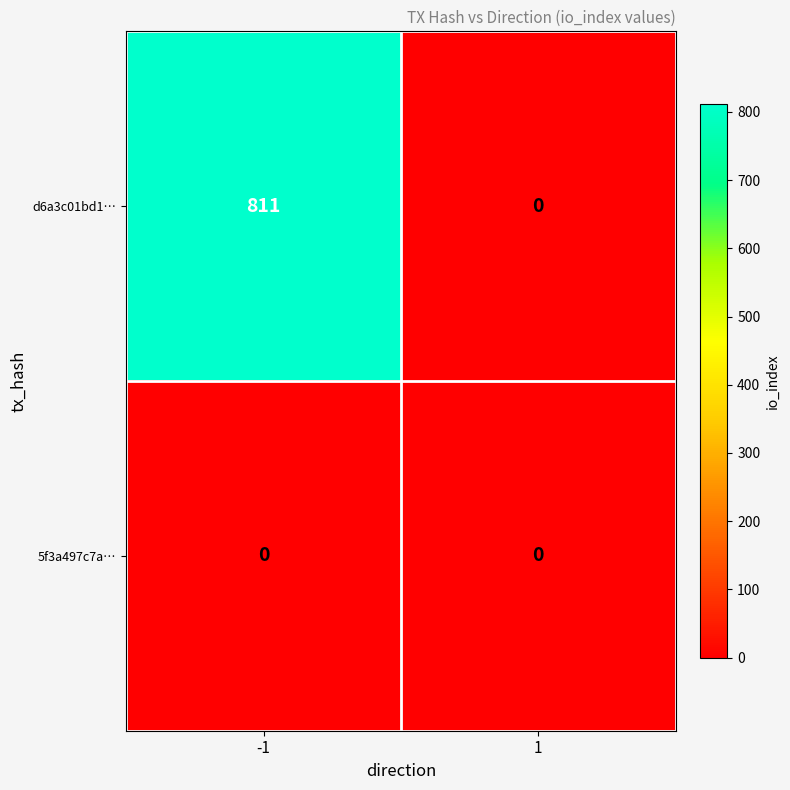

Which series has the largest range (max minus min)?

d6a3c01bd1…